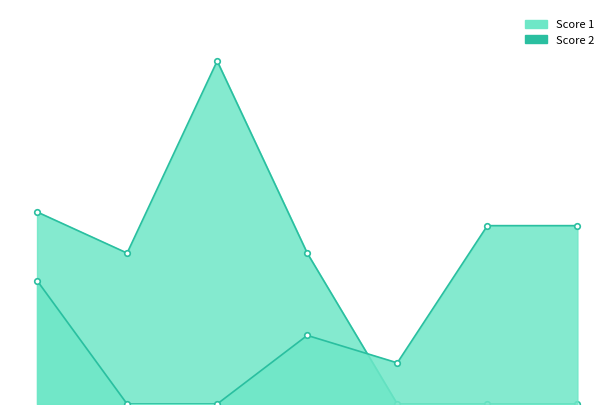

At how many categories does at least one series exceed 17?

1